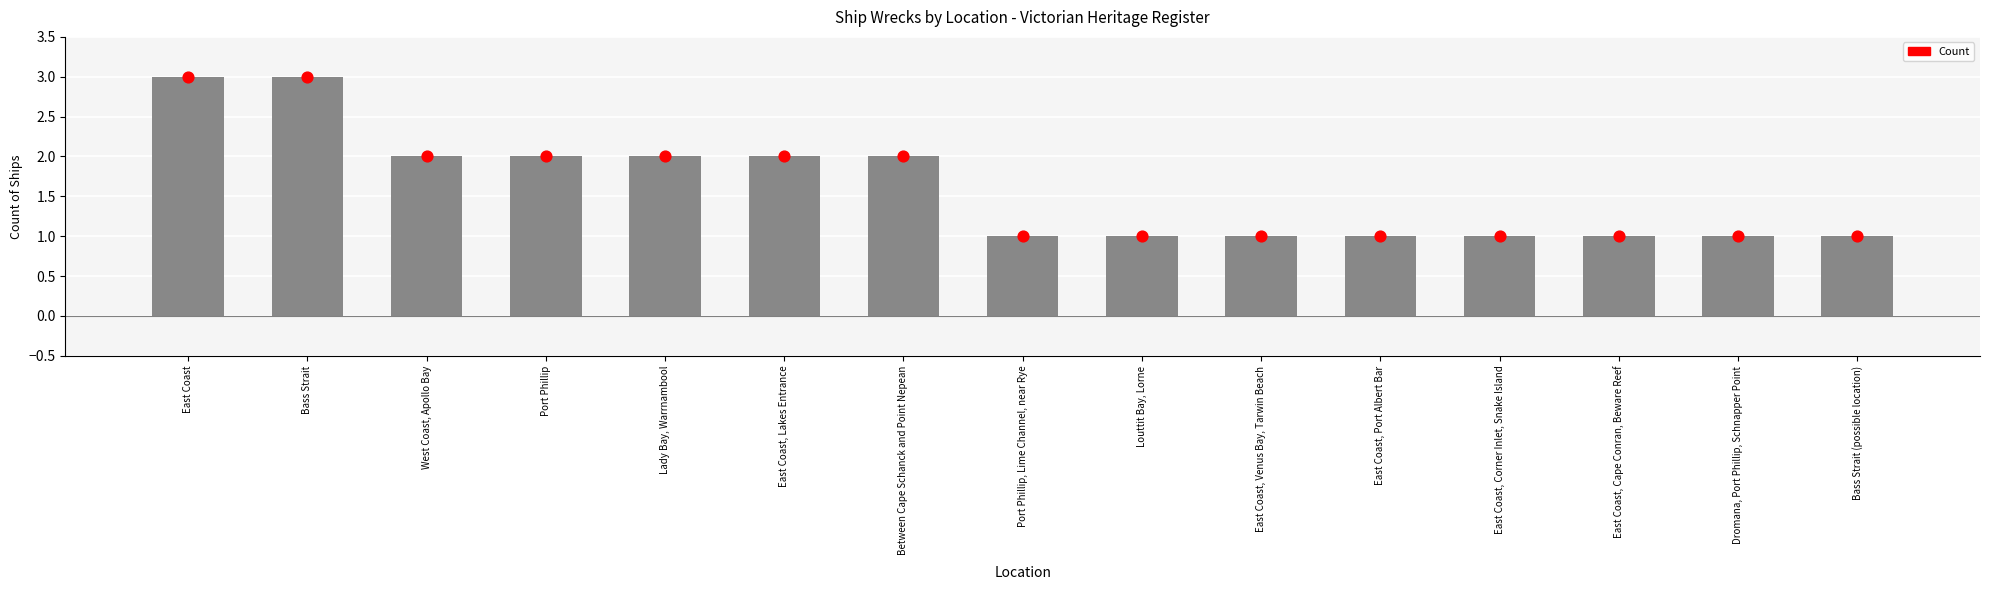

What is the change in value from Lady Bay, Warrnambool to Louttit Bay, Lorne?

-1